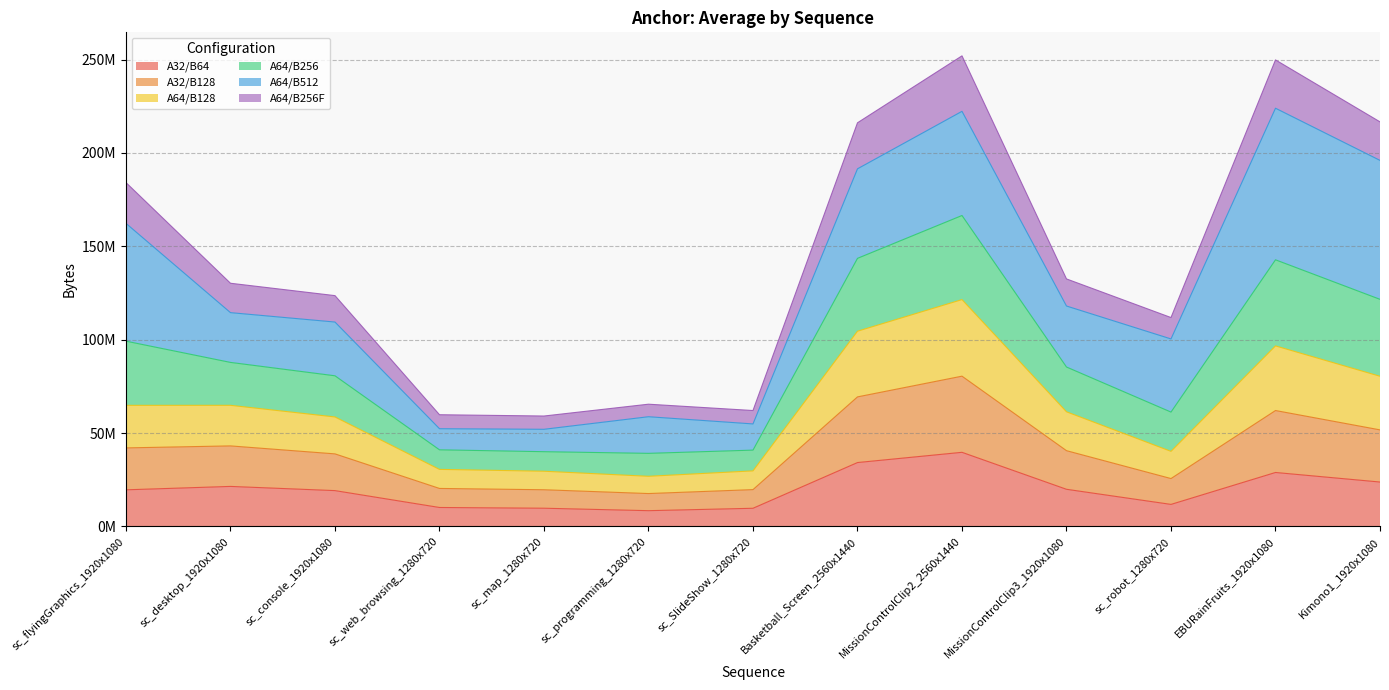

At which category is the sum across all series the highest?

MissionControlClip2_2560x1440